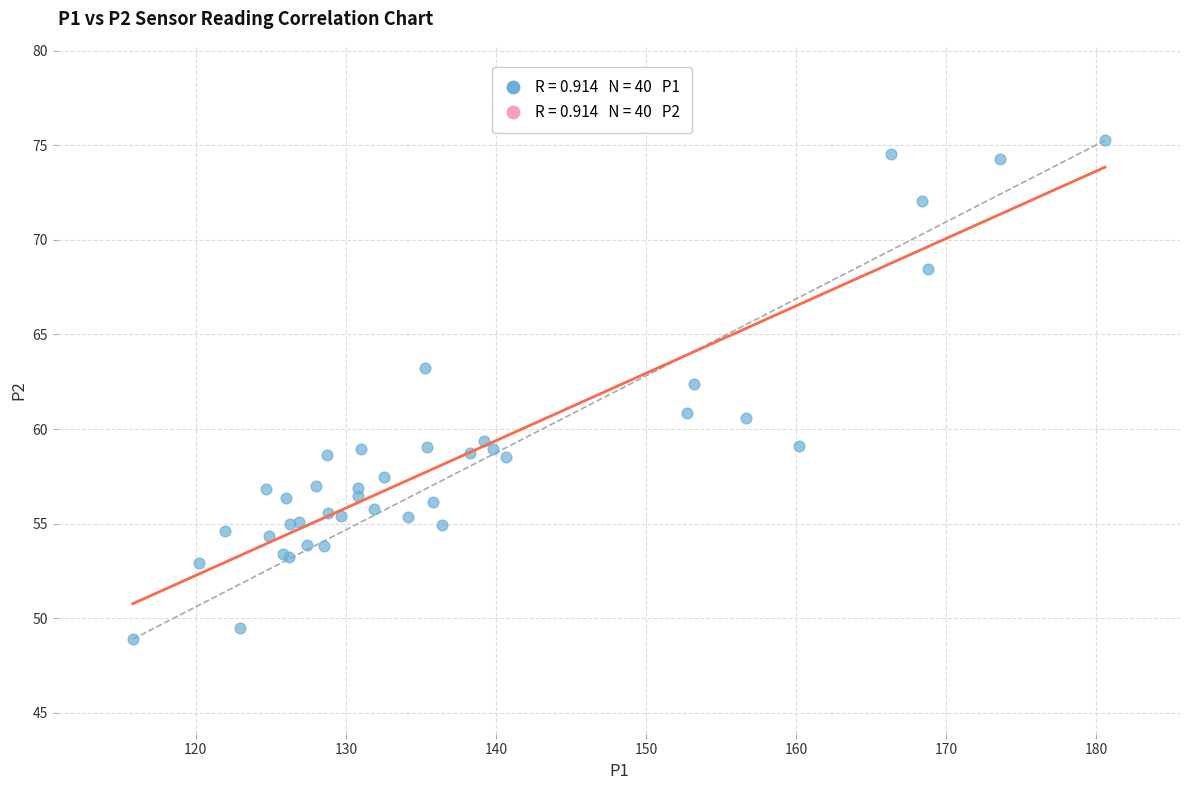

What Y value in the scatter plot is closest to 62?

62.4